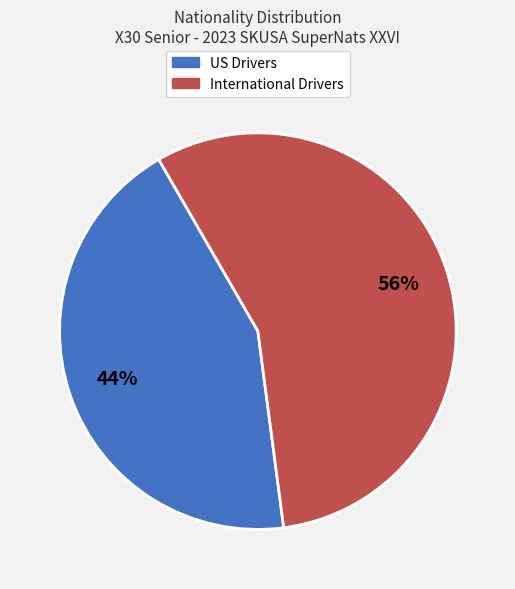

To the nearest percent, what is the combined percentage of US Drivers and International Drivers?

100%